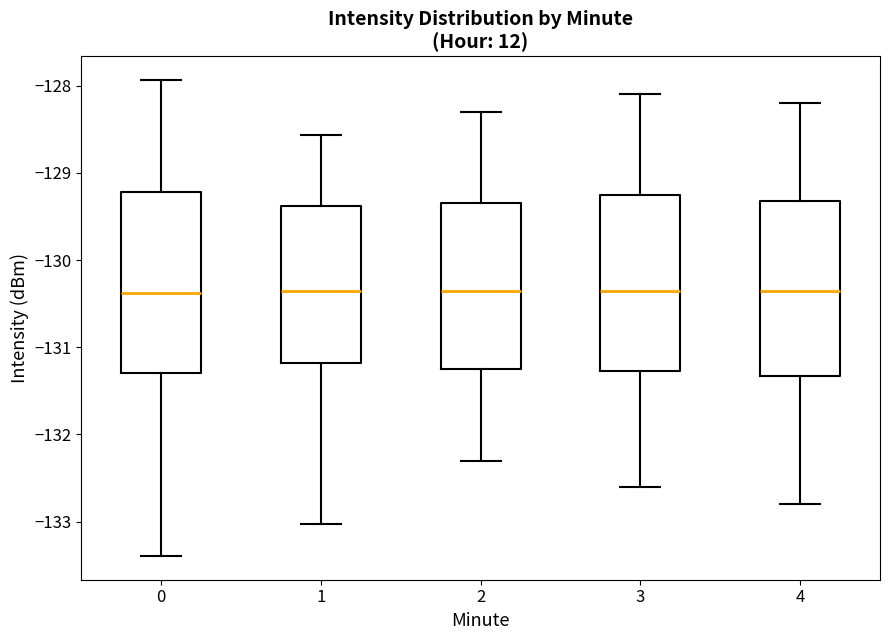

Reading left to right, transcribe this box plot: for each box, give where its median line is, the range the box spans, and where its two whiskers end, as read against the y-axis. The values are not printed on the chart, so give them approximately, as read against the axis.

0: median -130.4, box -131.3 to -129.2, whiskers -133.4 to -127.9
1: median -130.4, box -131.2 to -129.4, whiskers -133.0 to -128.6
2: median -130.3, box -131.2 to -129.3, whiskers -132.3 to -128.3
3: median -130.3, box -131.3 to -129.2, whiskers -132.6 to -128.1
4: median -130.3, box -131.3 to -129.3, whiskers -132.8 to -128.2